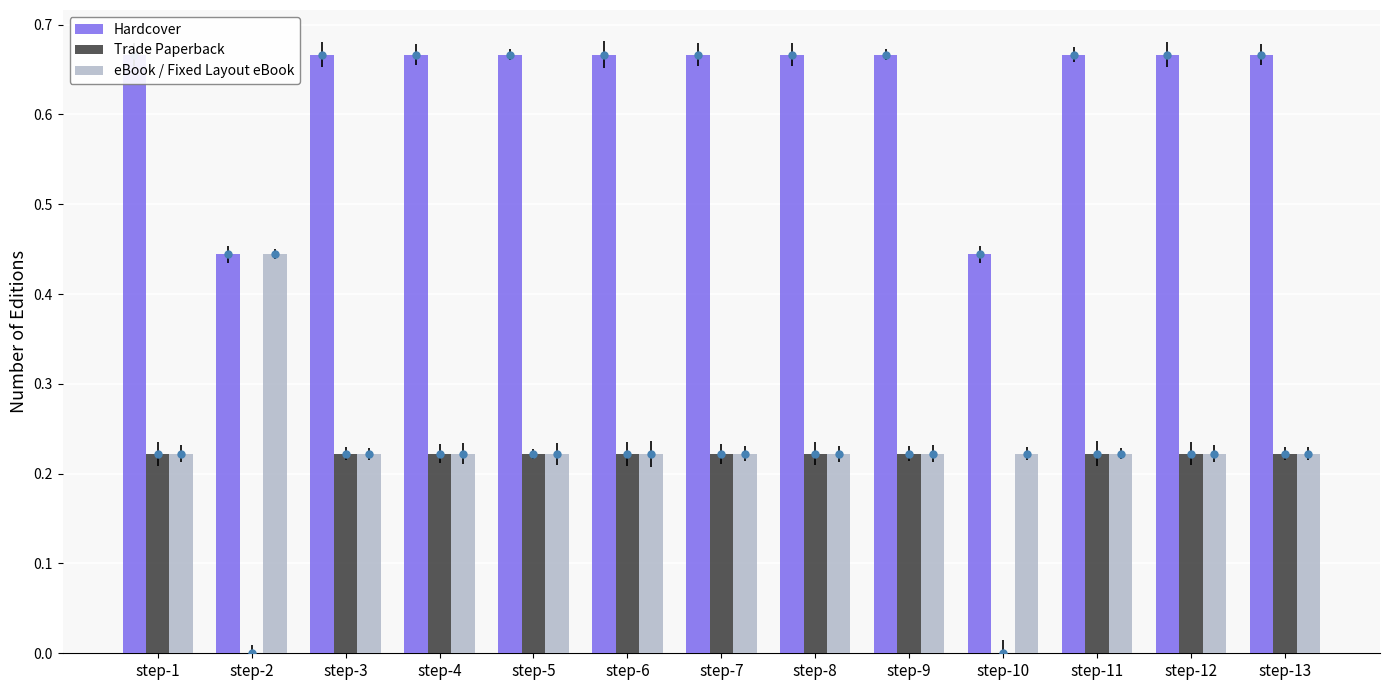

Which series has the largest total across all categories?

Hardcover